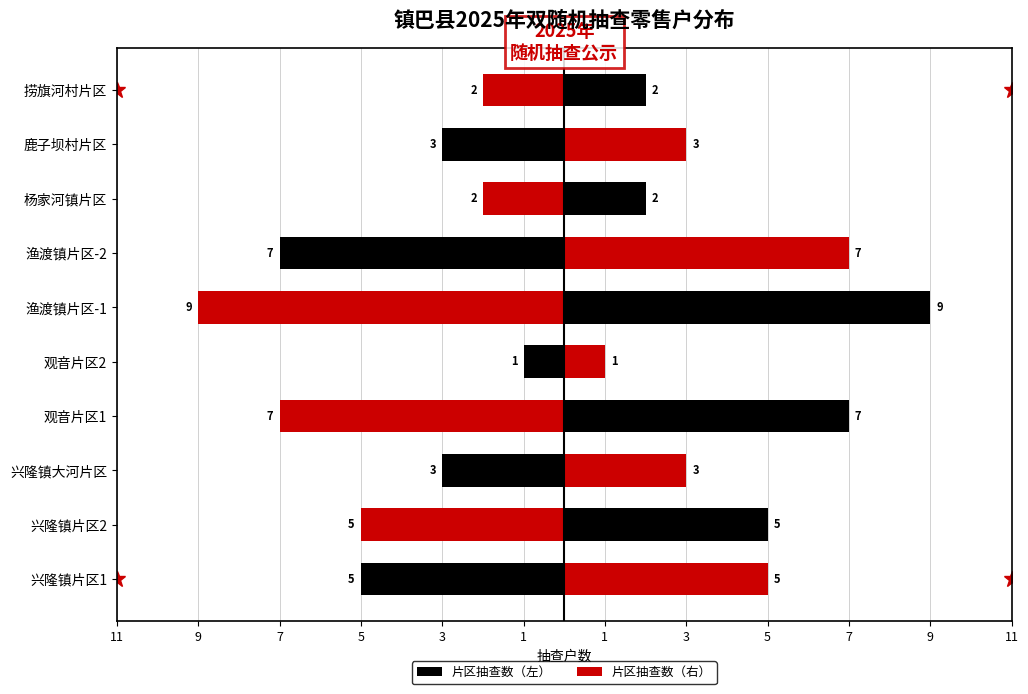

What are all the series names shown in the legend?

片区抽查数（左）, 片区抽查数（右）